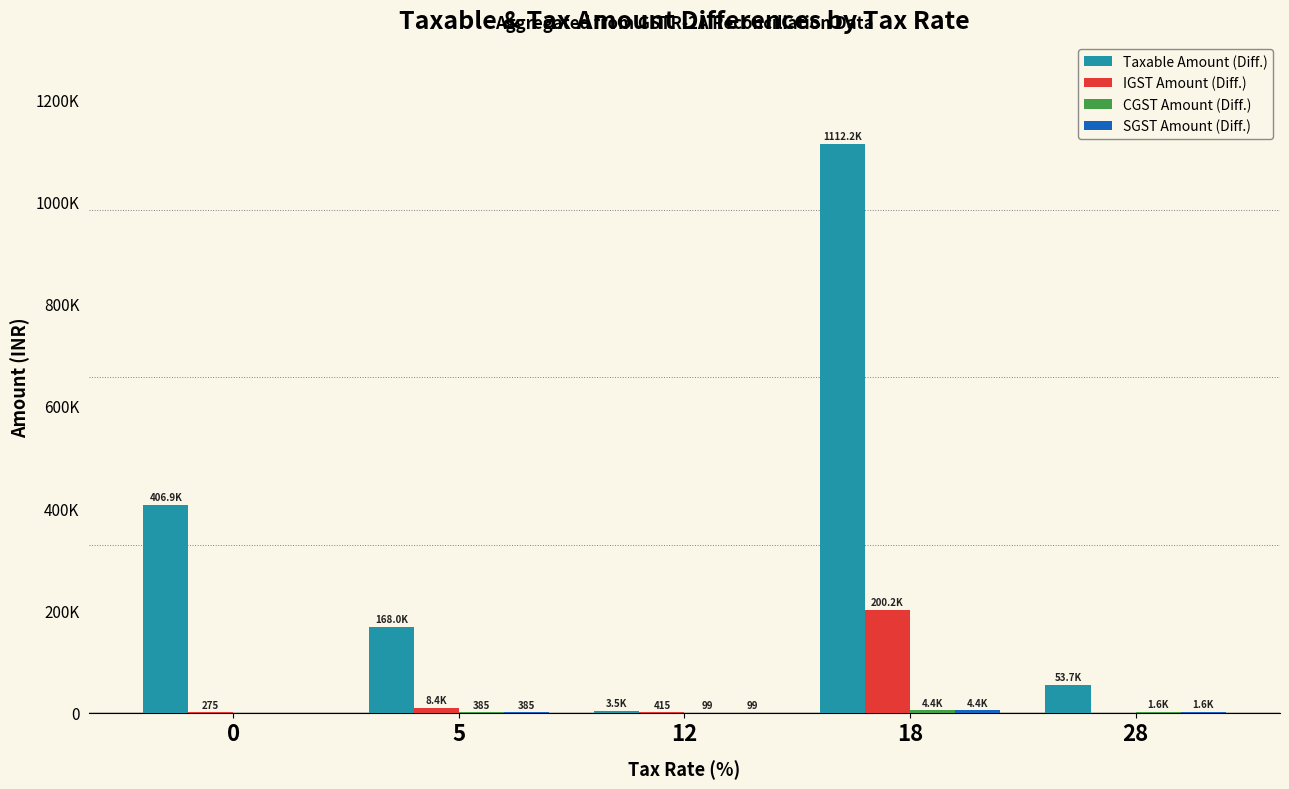

Which category has the highest value across all series?

18